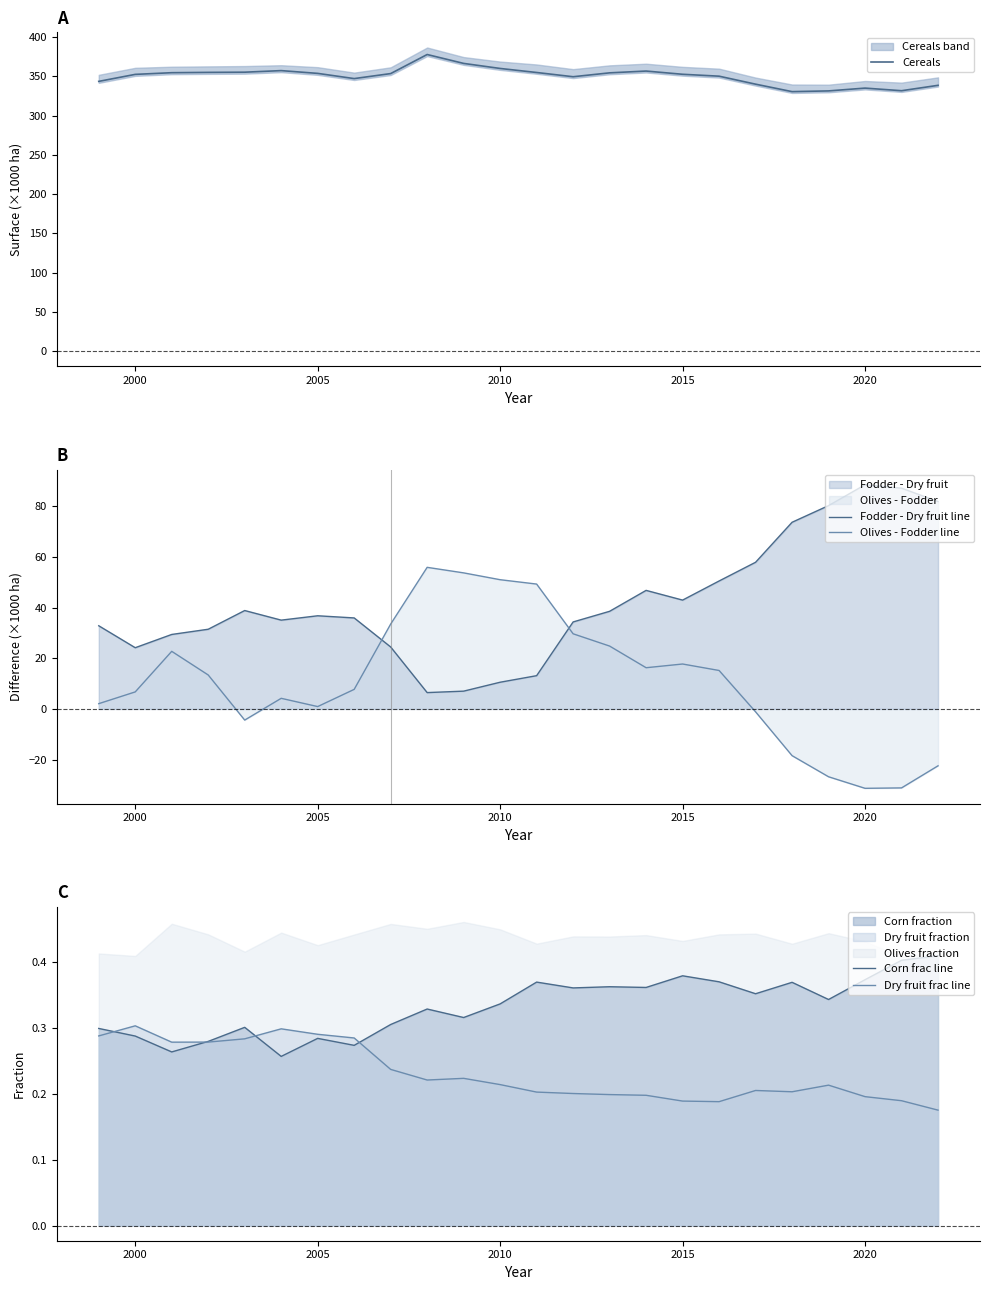

True or false: Olives - Fodder line has a value of 11.1 at 2015.

False